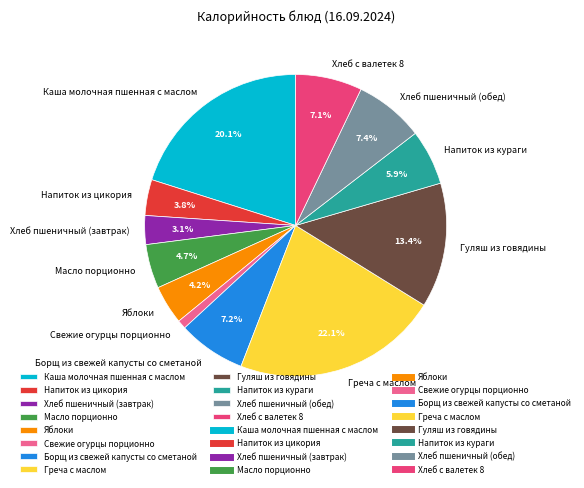

To the nearest percent, what is the average slice percentage?

8%